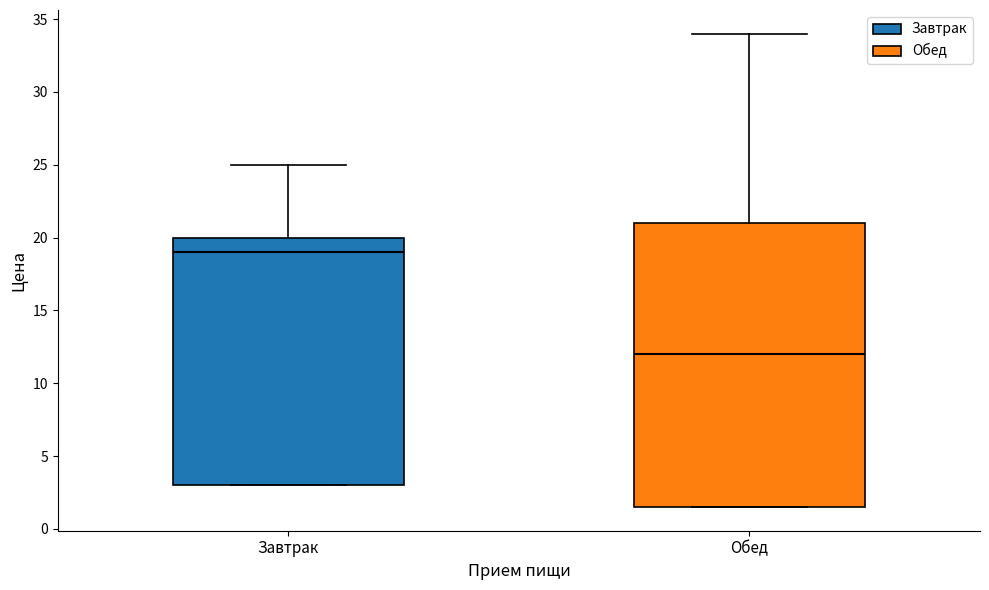

Reading left to right, read every box against the y-axis: the position of its median line, the range the box covers, and the ends of its whiskers. The values are not printed on the chart, so give them approximately, as read against the axis.

Завтрак: median 19.0, box 3.0 to 20.0, whiskers 3.0 to 25.0
Обед: median 12.0, box 1.5 to 21.0, whiskers 1.5 to 34.0